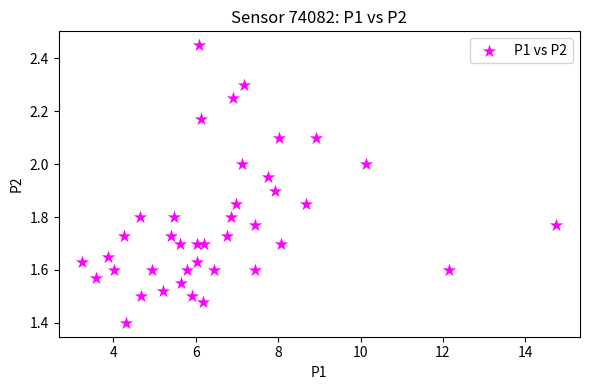

What Y value in the scatter plot is closest to 1?

1.4